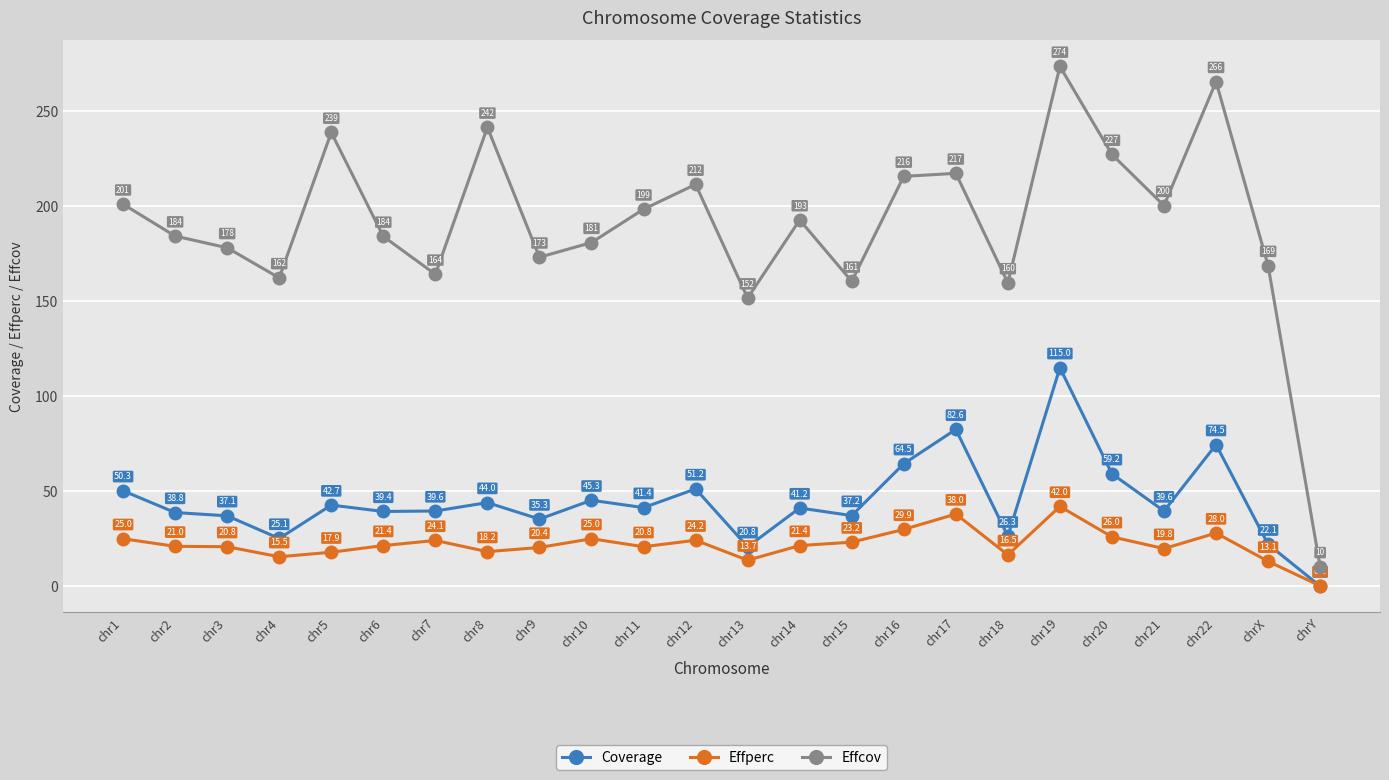

What is the sum of all Effcov values?

4563.9